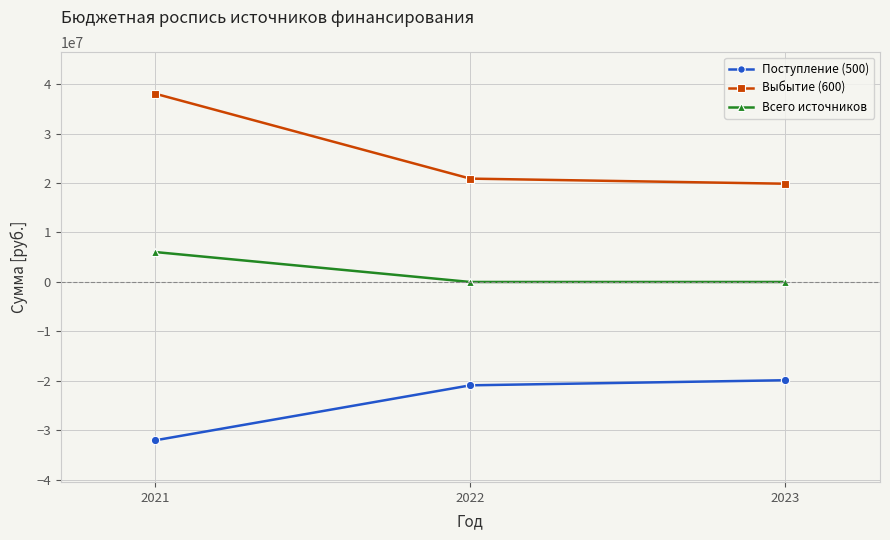

What is the approximate value of Поступление (500) at 2022?

-20889563.7